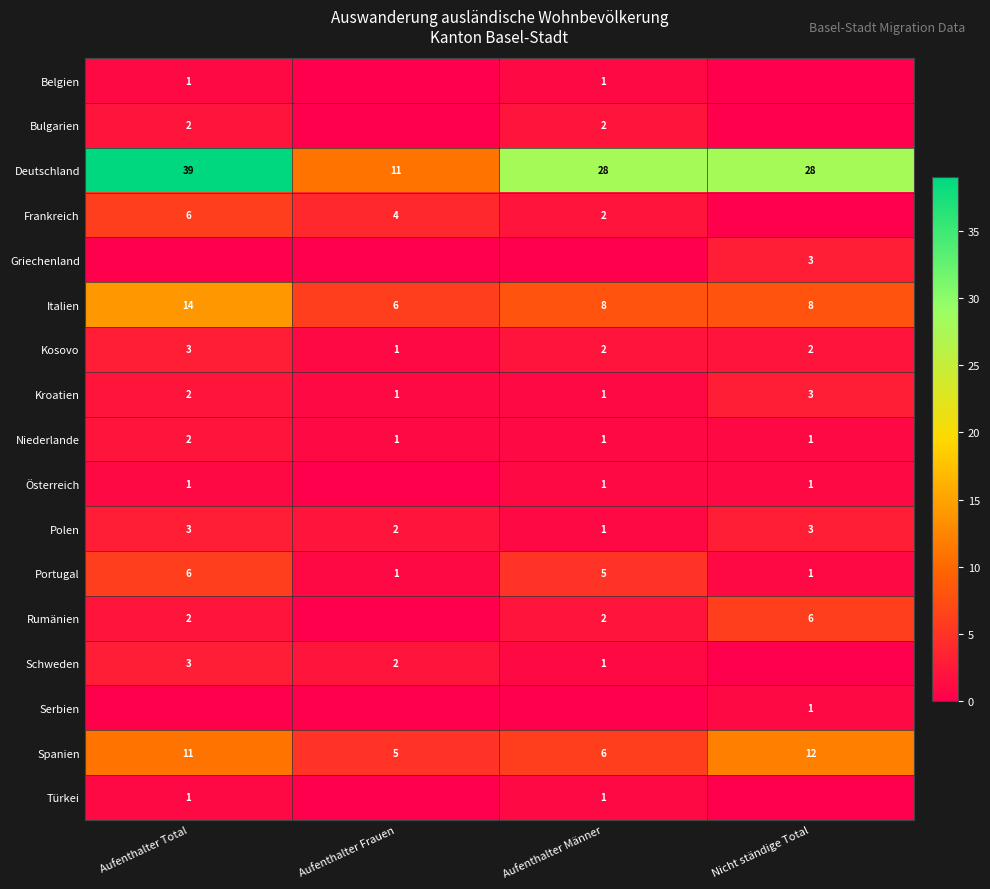

Which category has the lowest value in the Spanien series?

Aufenthalter Frauen